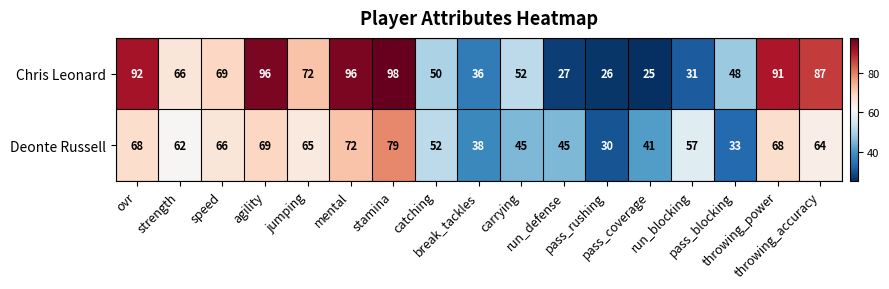

Which label corresponds to the largest value in the chart?

stamina